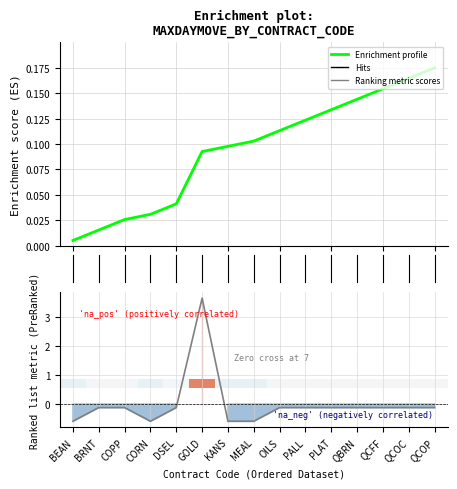

What is the greatest value displayed?

3.7